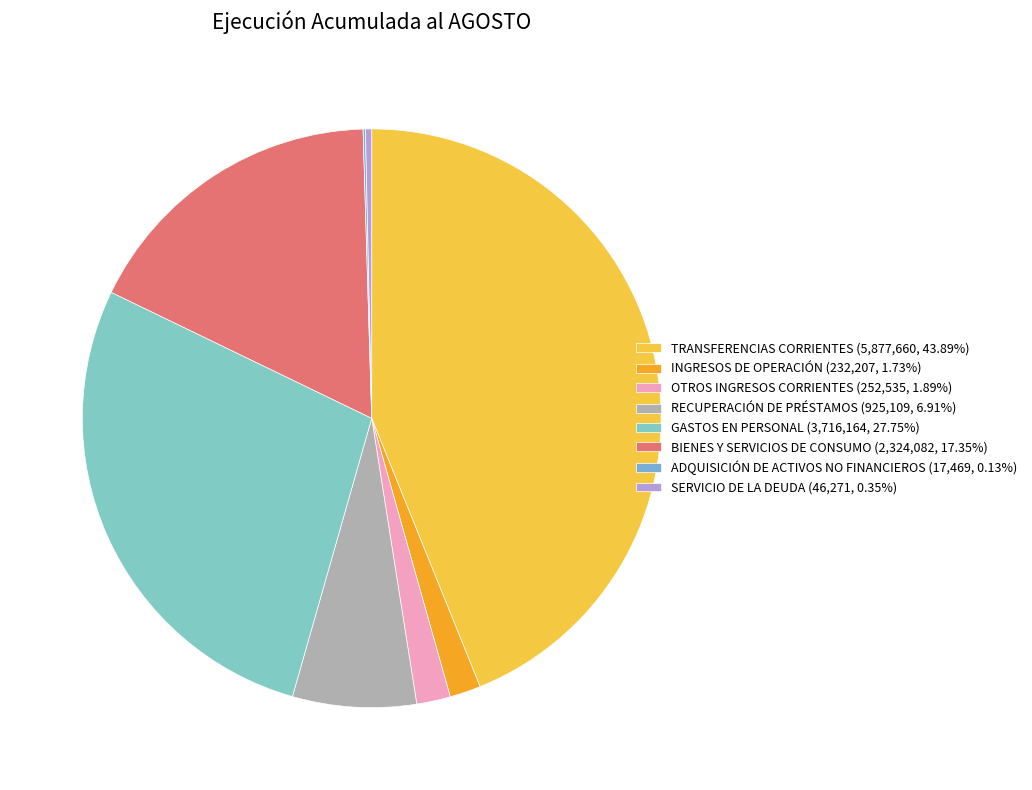

How many segments does this pie chart have?

8